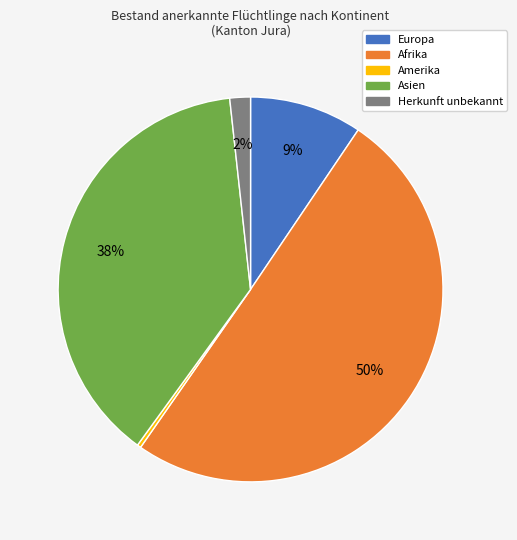

How many slices are in this pie chart?

5